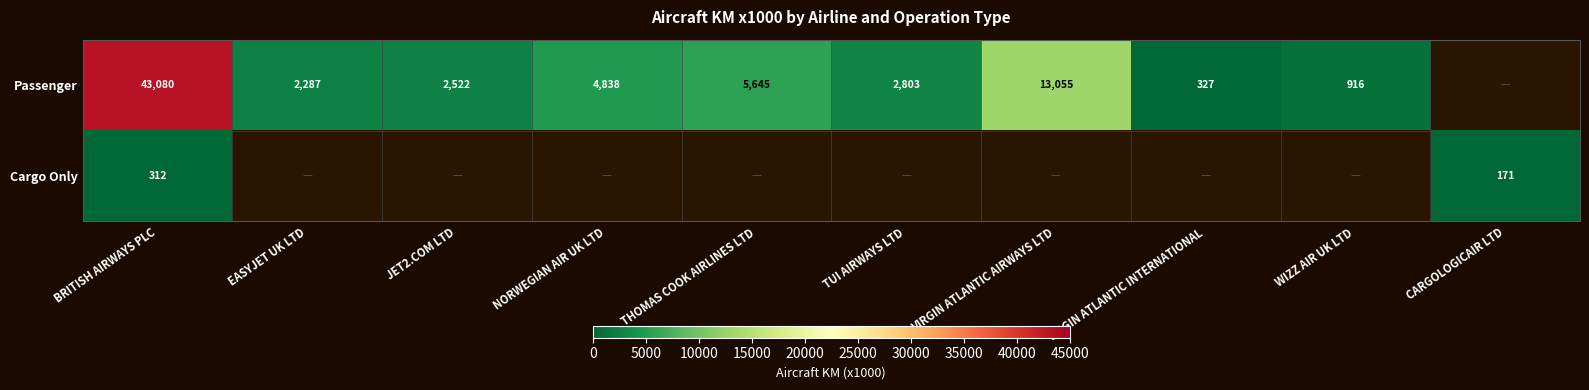

What is the maximum value shown in the chart?

43080.0